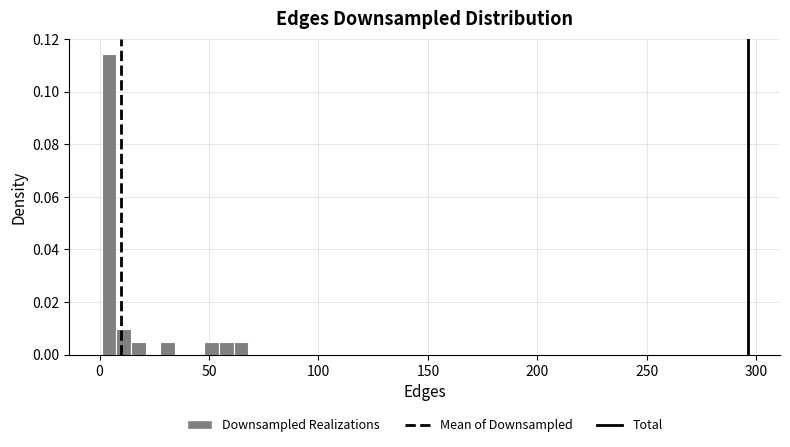

Read against the x-axis, roughly where is the centre of the tallest bar?

5